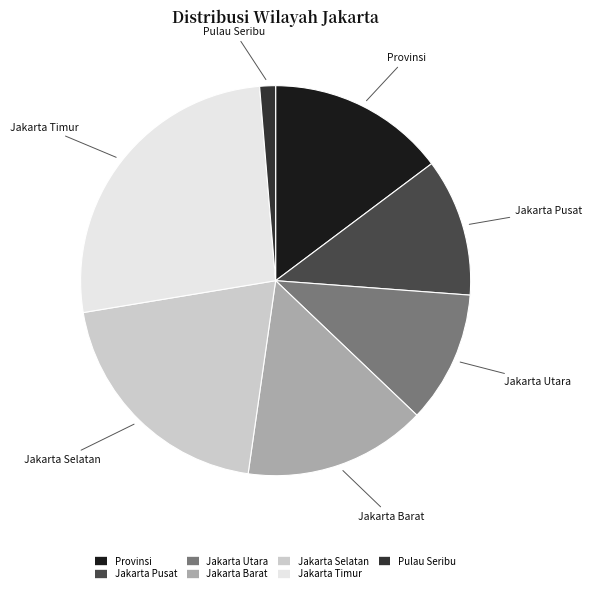

The Jakarta Timur slice represents 12% of the pie. True or false?

False